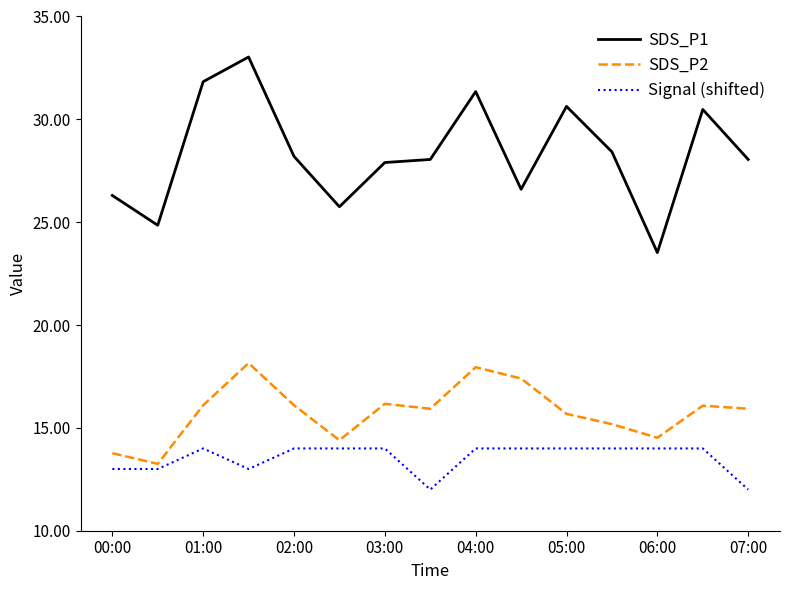

Does the chart have visible grid lines?

No